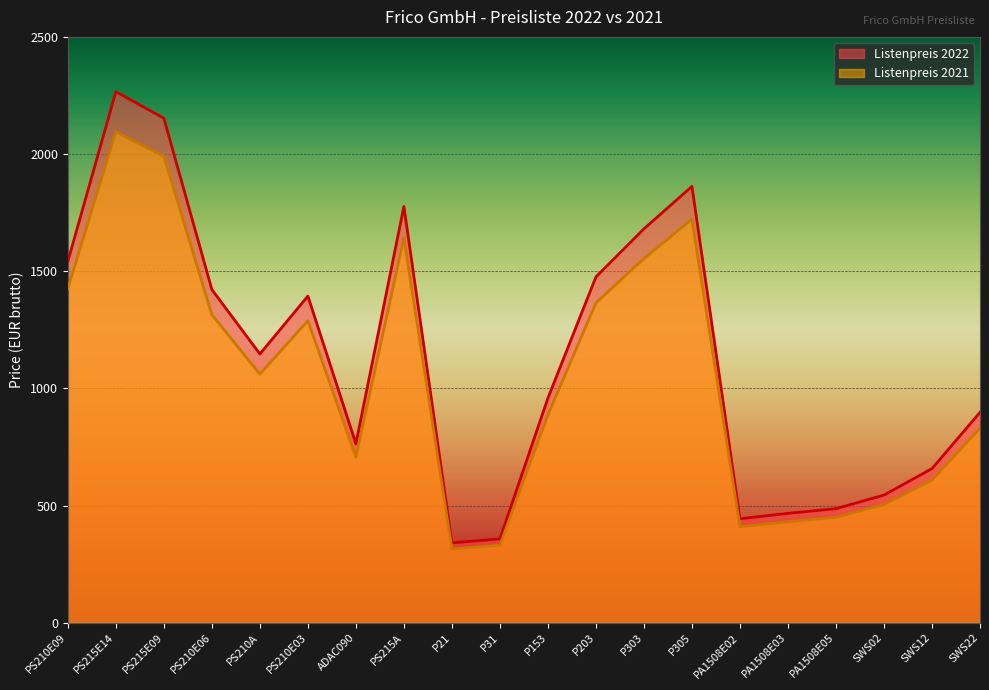

List the series in order of their overall mean, highest first.

Listenpreis 2022, Listenpreis 2021